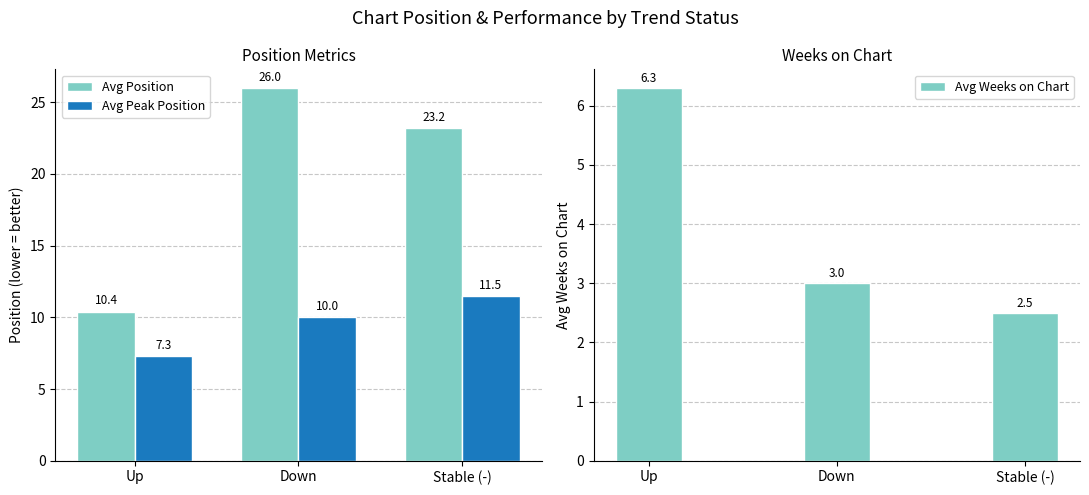

What is the value of the Avg Peak Position bar at the 2nd from the left?

10.0